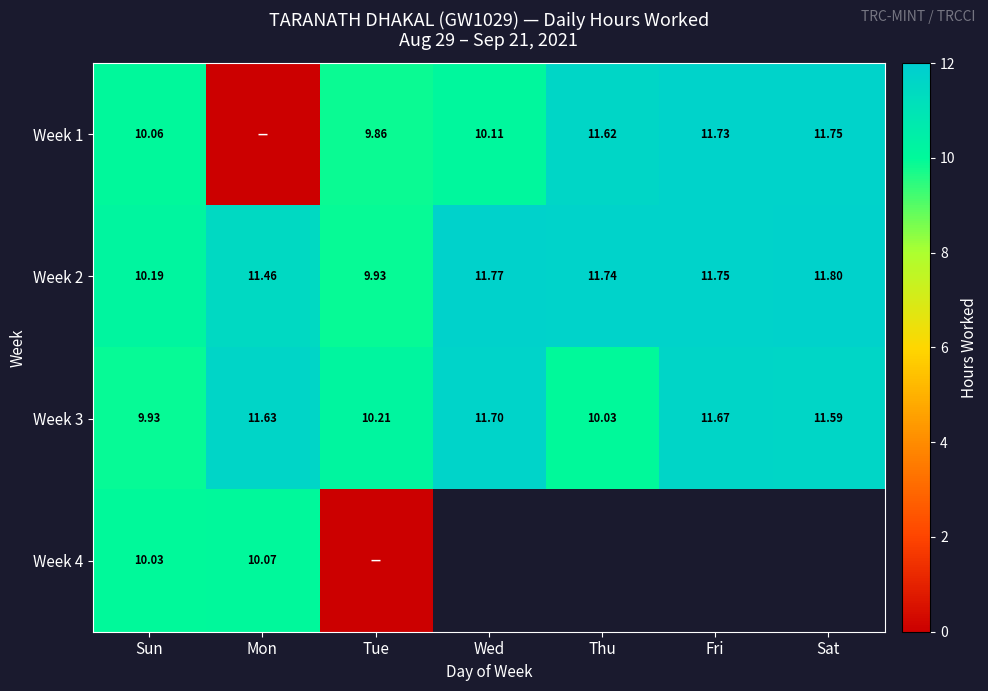

Which label corresponds to the largest value in the chart?

Sat